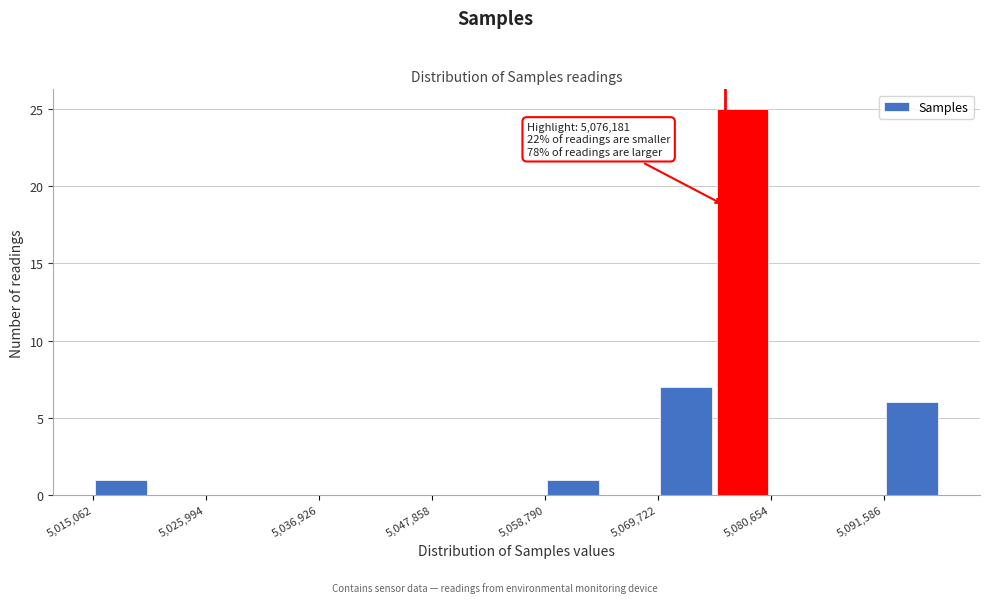

Around what value on the x-axis is the tallest bar? Give the approximate position of its centre, as read against the axis.

5078000